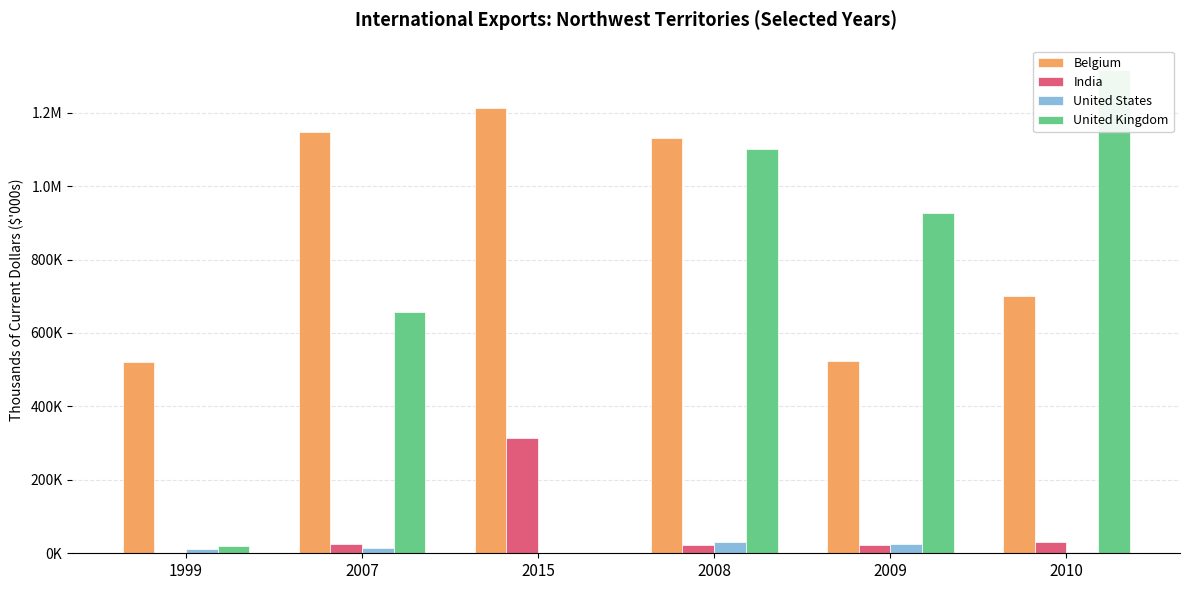

Is the value of United Kingdom at 2007 greater than the value of United States at 2009?

Yes